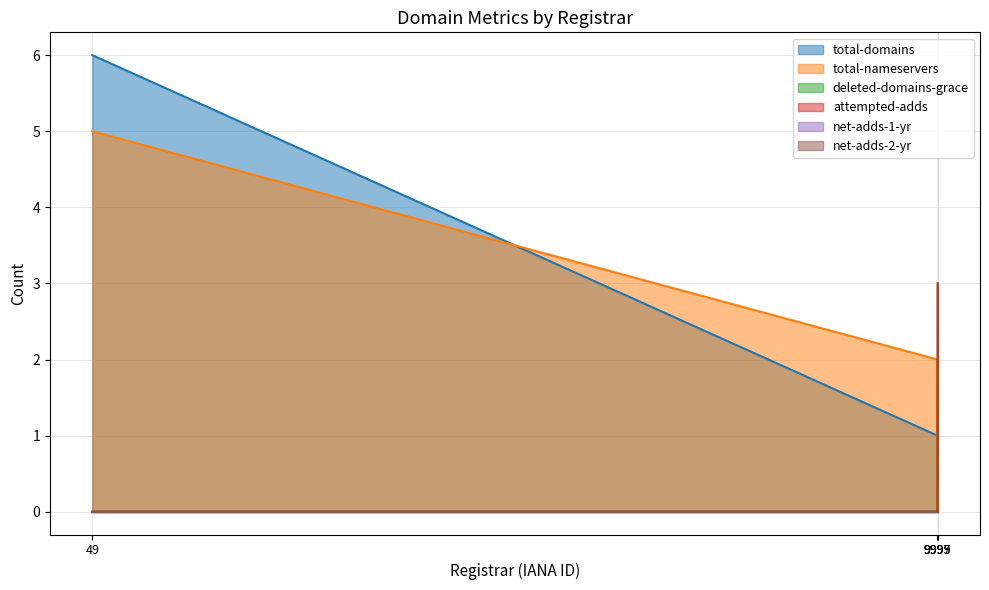

Which series has the largest range (max minus min)?

total-domains